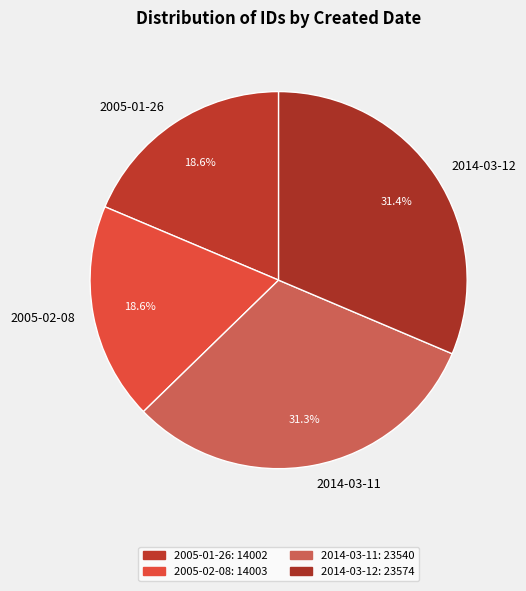

Which has a higher value, 2005-01-26 or 2014-03-11?

2014-03-11